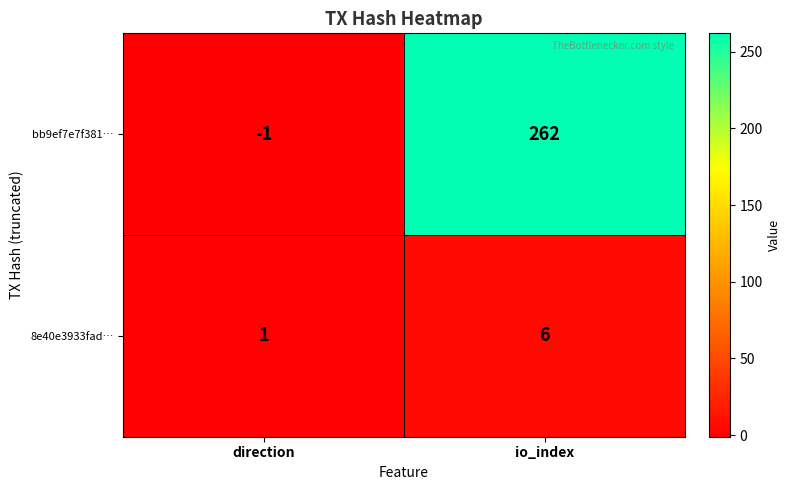

What is the sum of the 8e40e3933fad… values at direction and io_index?

7